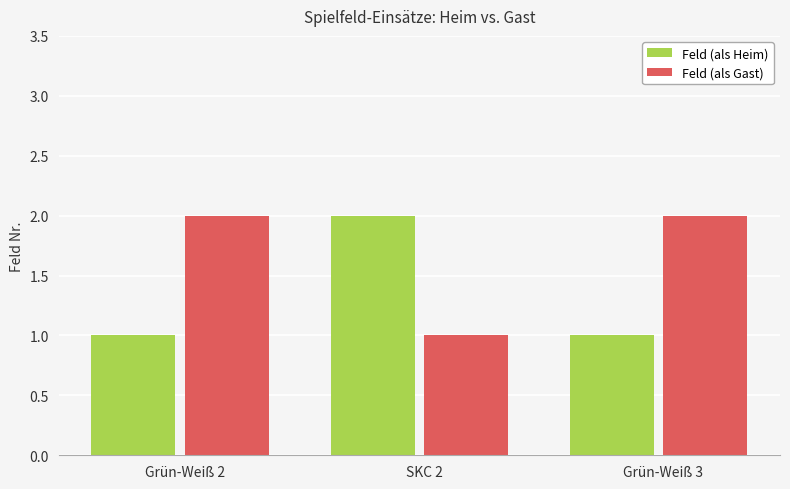

What value does the Feld (als Gast) series have at Grün-Weiß 2?

2